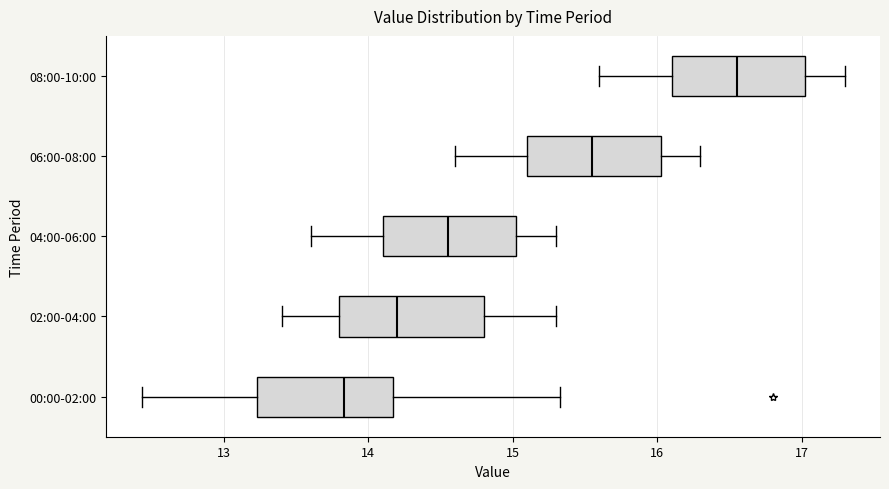

Reading bottom to top, read every box against the x-axis: the position of its median line, the range the box covers, and the ends of its whiskers. The values are not printed on the chart, so give them approximately, as read against the axis.

00:00-02:00: median 13.8, box 13.2 to 14.2, whiskers 12.4 to 15.3
02:00-04:00: median 14.2, box 13.8 to 14.8, whiskers 13.4 to 15.3
04:00-06:00: median 14.6, box 14.1 to 15.0, whiskers 13.6 to 15.3
06:00-08:00: median 15.6, box 15.1 to 16.0, whiskers 14.6 to 16.3
08:00-10:00: median 16.6, box 16.1 to 17.0, whiskers 15.6 to 17.3